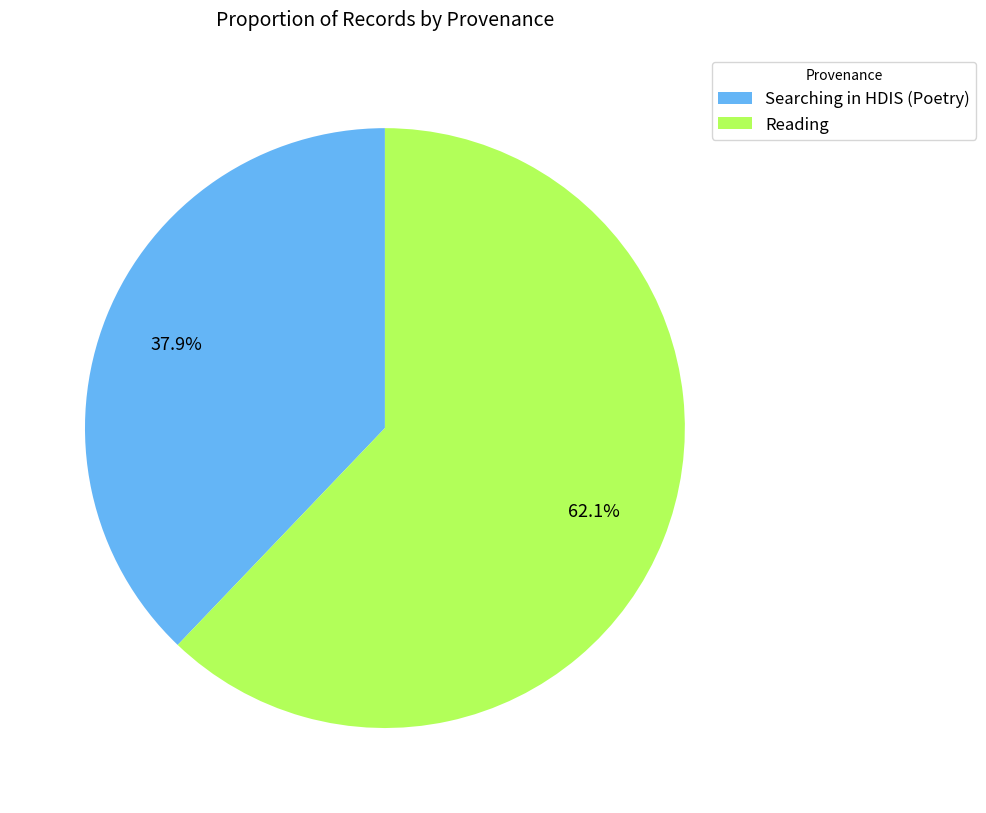

Count the number of slices in the pie.

2